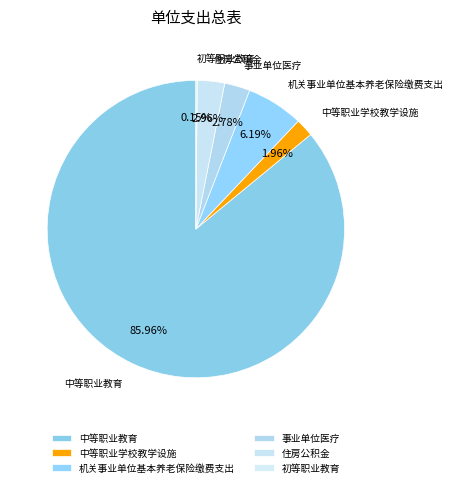

Which slice represents more than half of the pie?

中等职业教育